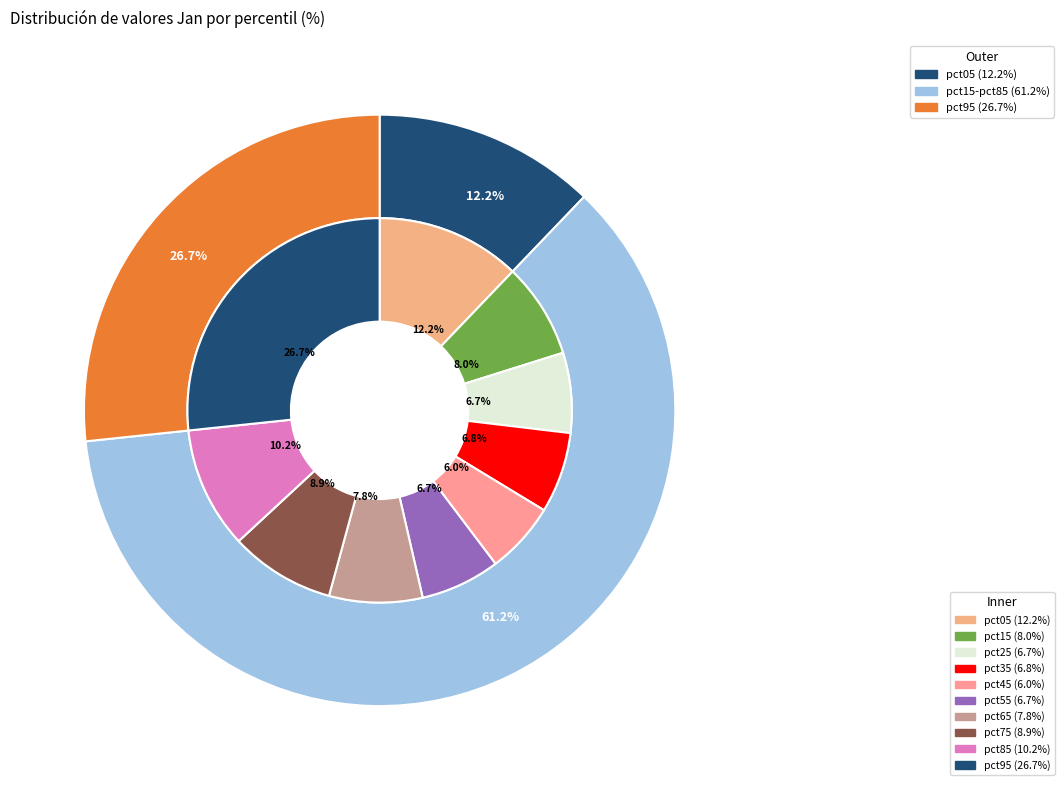

The pct35 slice represents 7% of the pie. True or false?

True